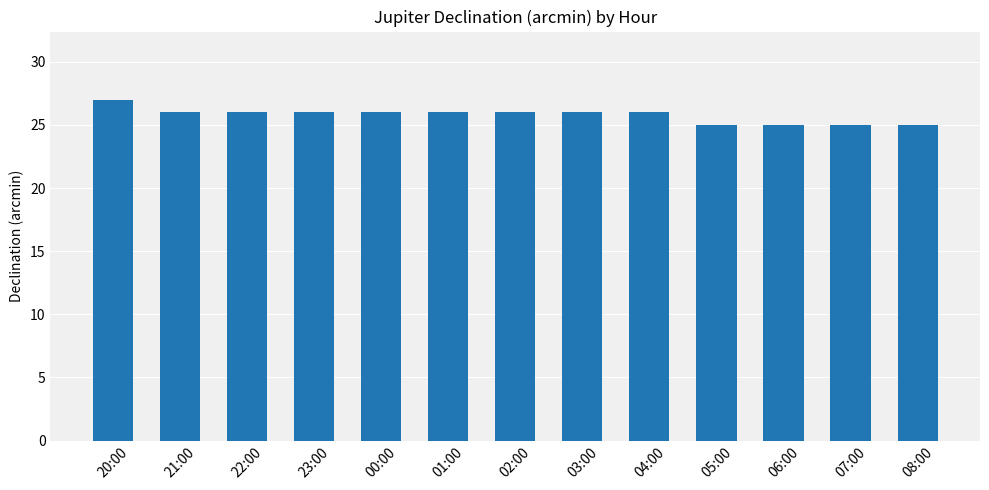

The value at 20:00 is 13. True or false?

False